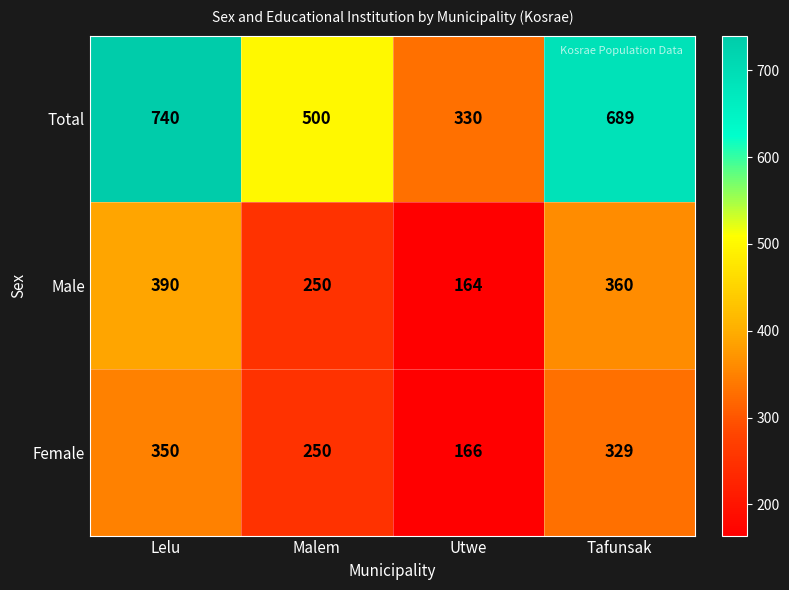

What is the sum of the Female values at Utwe and Malem?

416